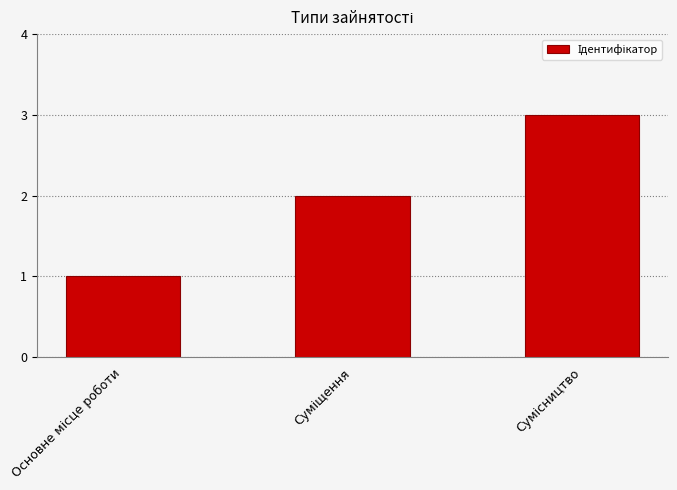

What is the maximum value shown in the chart?

3